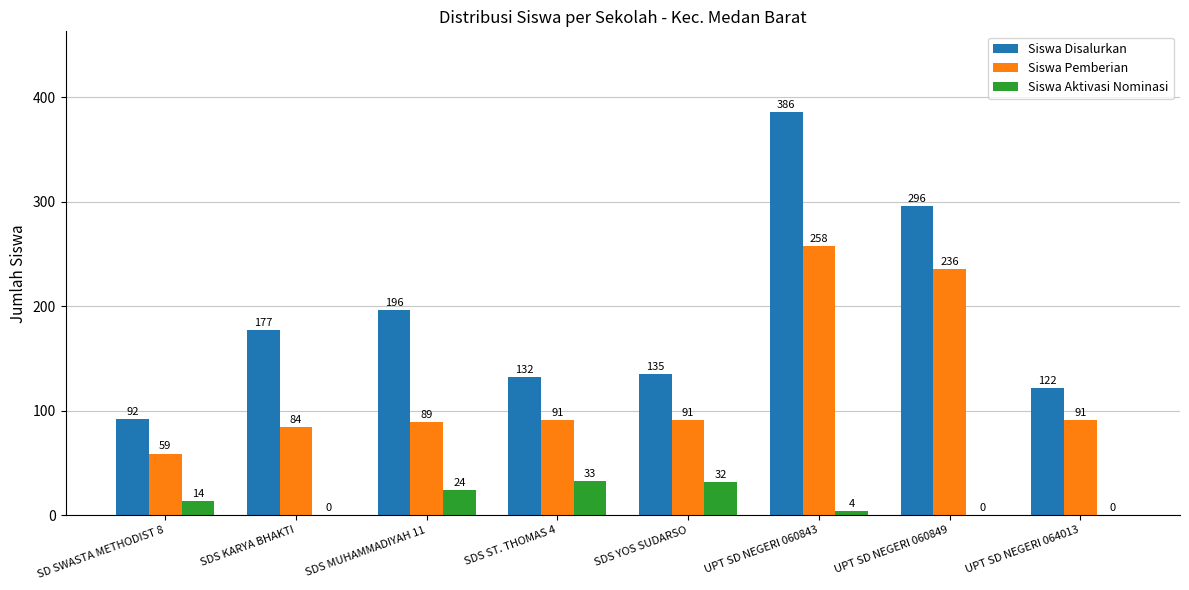

True or false: Siswa Aktivasi Nominasi has a value of 4 at UPT SD NEGERI 060843.

True